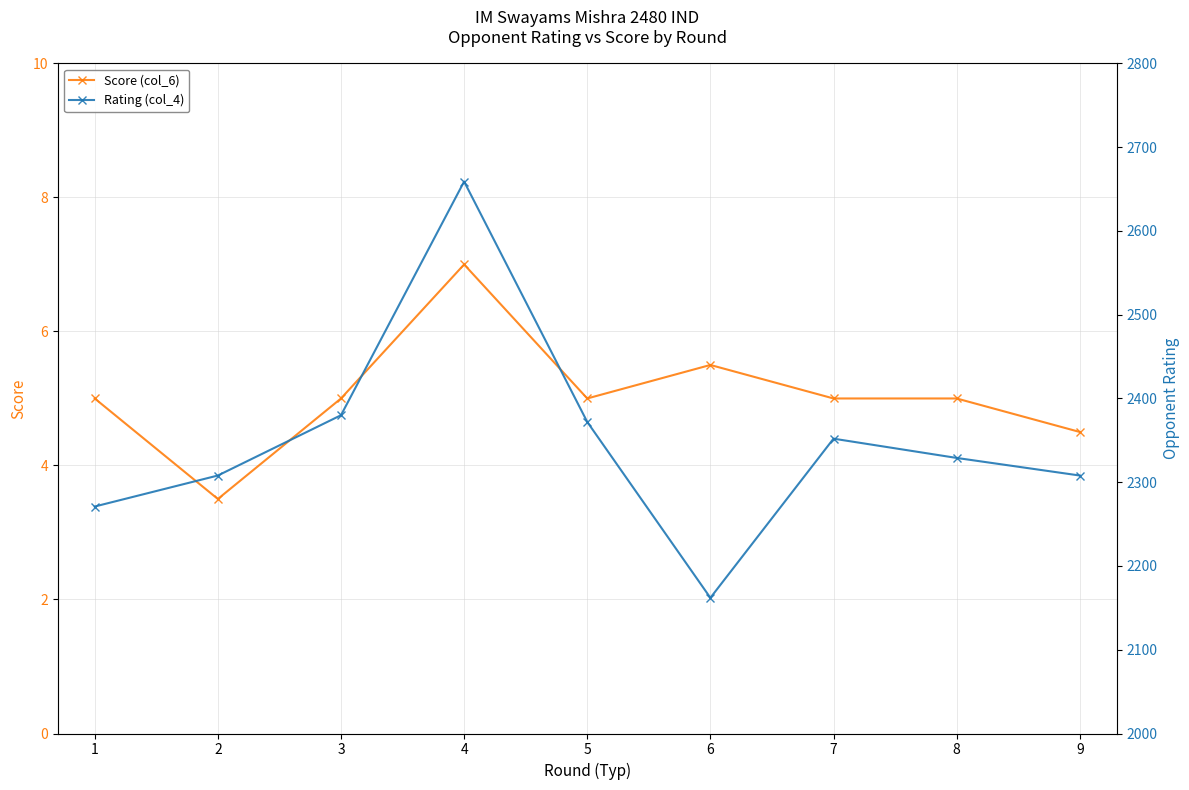

Which series changed the most between 1 and 2?

Rating (col_4)